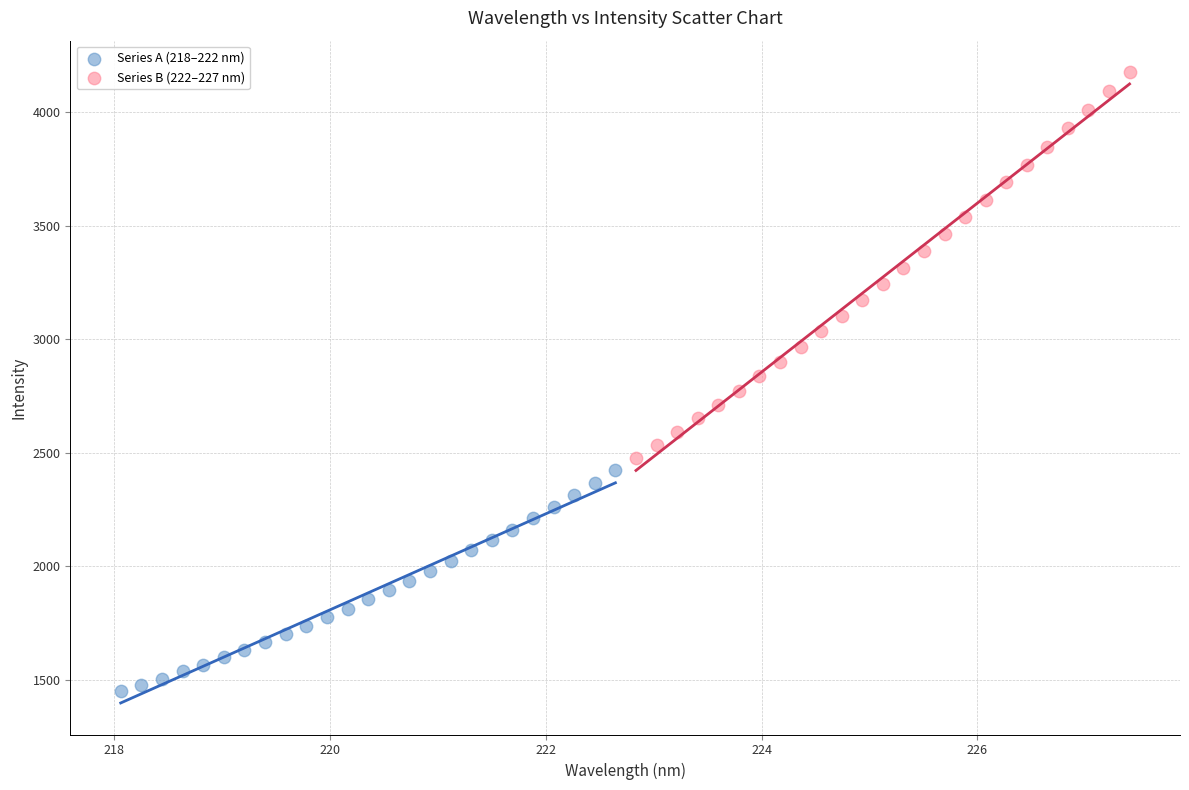

Which series contains the lowest Y value?

Series A (218–222 nm)